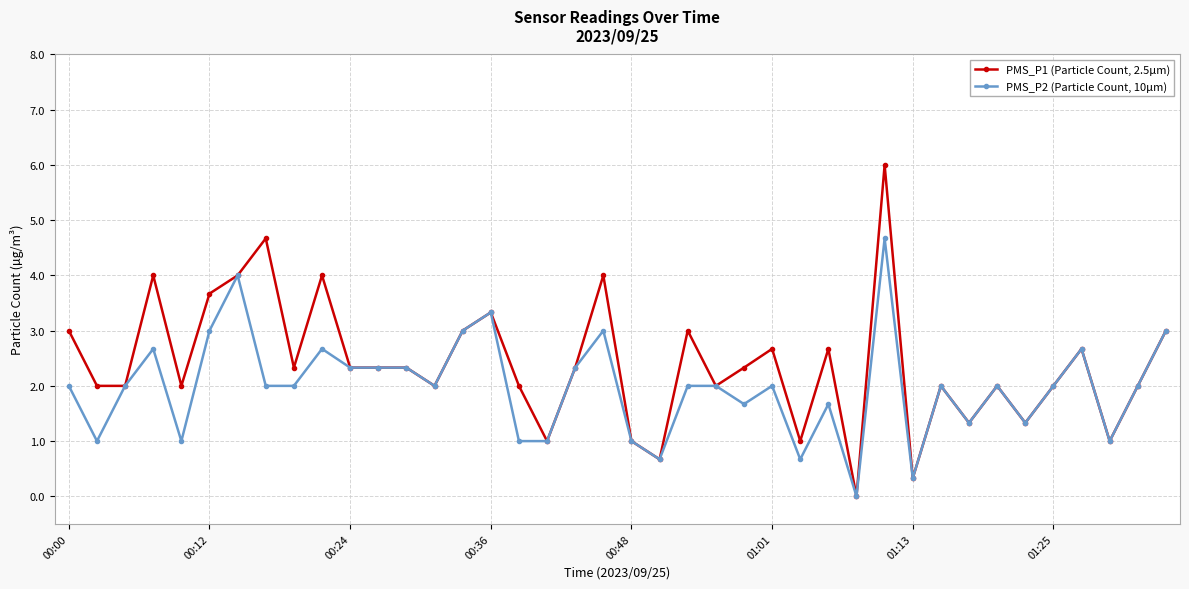

What is the value of the PMS_P2 (Particle Count, 10µm) point at the 12th from the left?

2.3